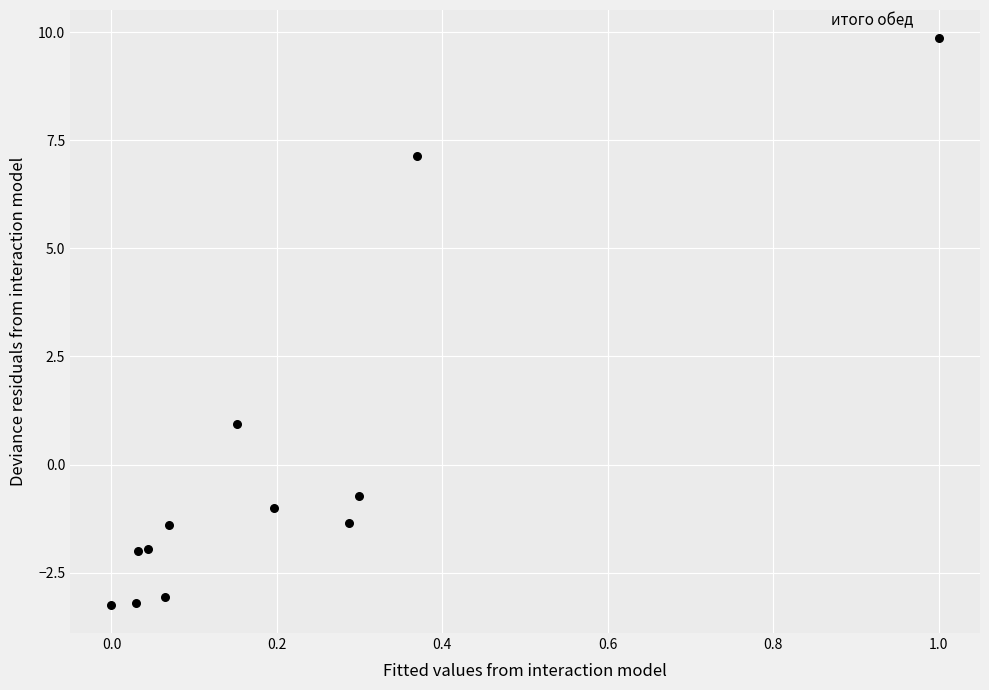

What is the range of Y values (max minus min)?

13.1